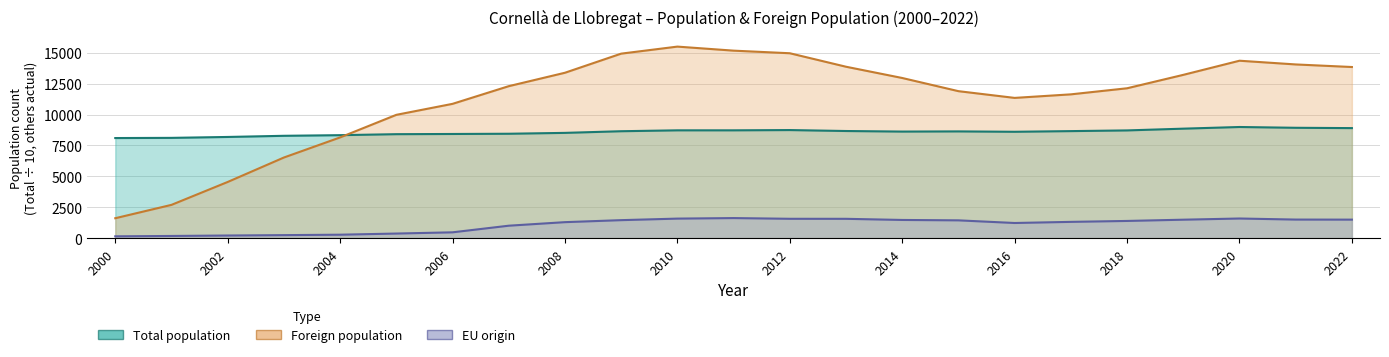

Reading right to left, list all the values displayed in this chart.

Total population: 8903.9	8930.0	8993.6	8859.2	8717.3	8661.0	8607.2	8637.6	8623.4	8668.7	8745.8	8724.3	8724.0	8651.9	8518.0	8447.7	8428.9	8413.1	8332.7	8281.7	8188.1	8114.5	8099.8
Foreign population: 13847.0	14055.0	14356.0	13212.0	12127.0	11635.0	11348.0	11893.0	12959.0	13870.0	14961.0	15171.0	15498.0	14929.0	13383.0	12297.0	10867.0	9978.0	8151.0	6525.0	4547.0	2694.0	1613.0
EU origin: 1499.0	1504.0	1590.0	1494.0	1393.0	1318.0	1227.0	1441.0	1473.0	1565.0	1567.0	1625.0	1582.0	1457.0	1295.0	1008.0	472.0	373.0	280.0	245.0	214.0	178.0	149.0